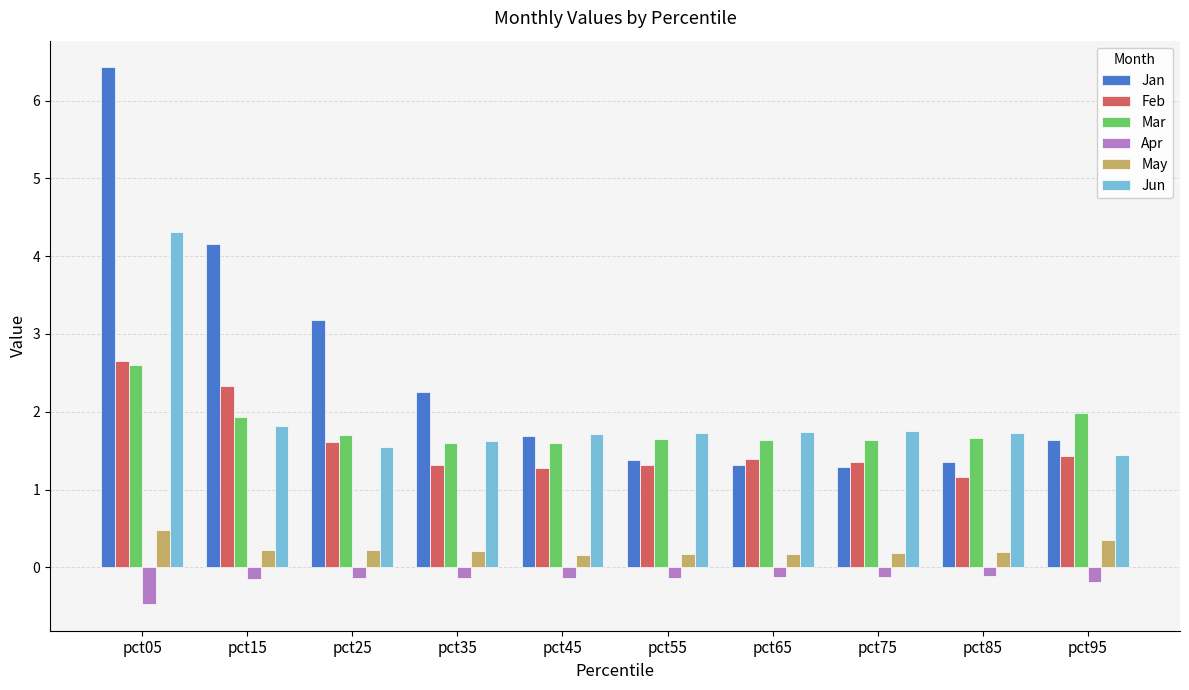

Which category has the lowest value in the Apr series?

pct05